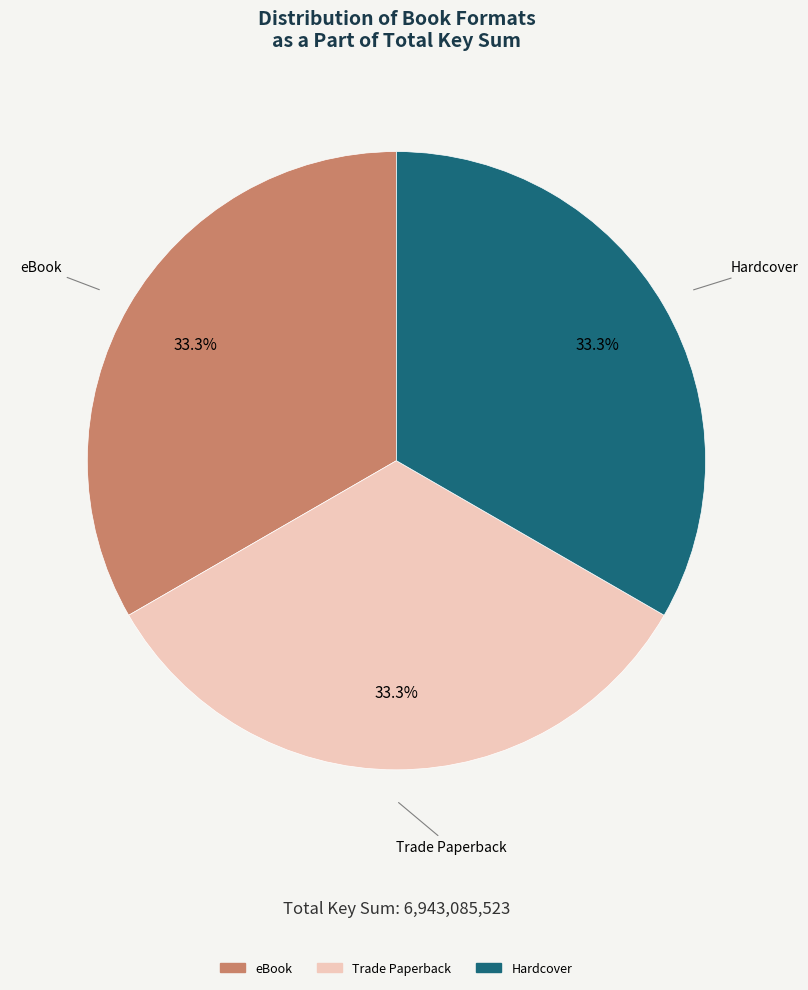

Does any single category account for the majority?

No